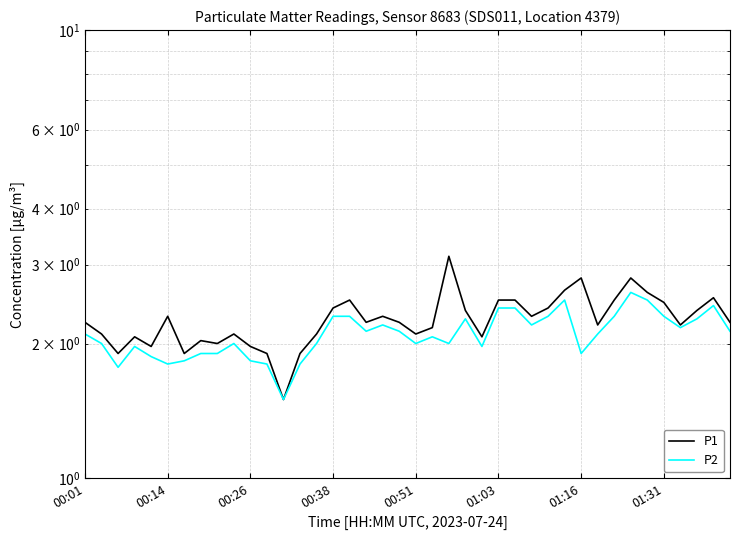

True or false: P1 and P2 intersect in this chart.

False